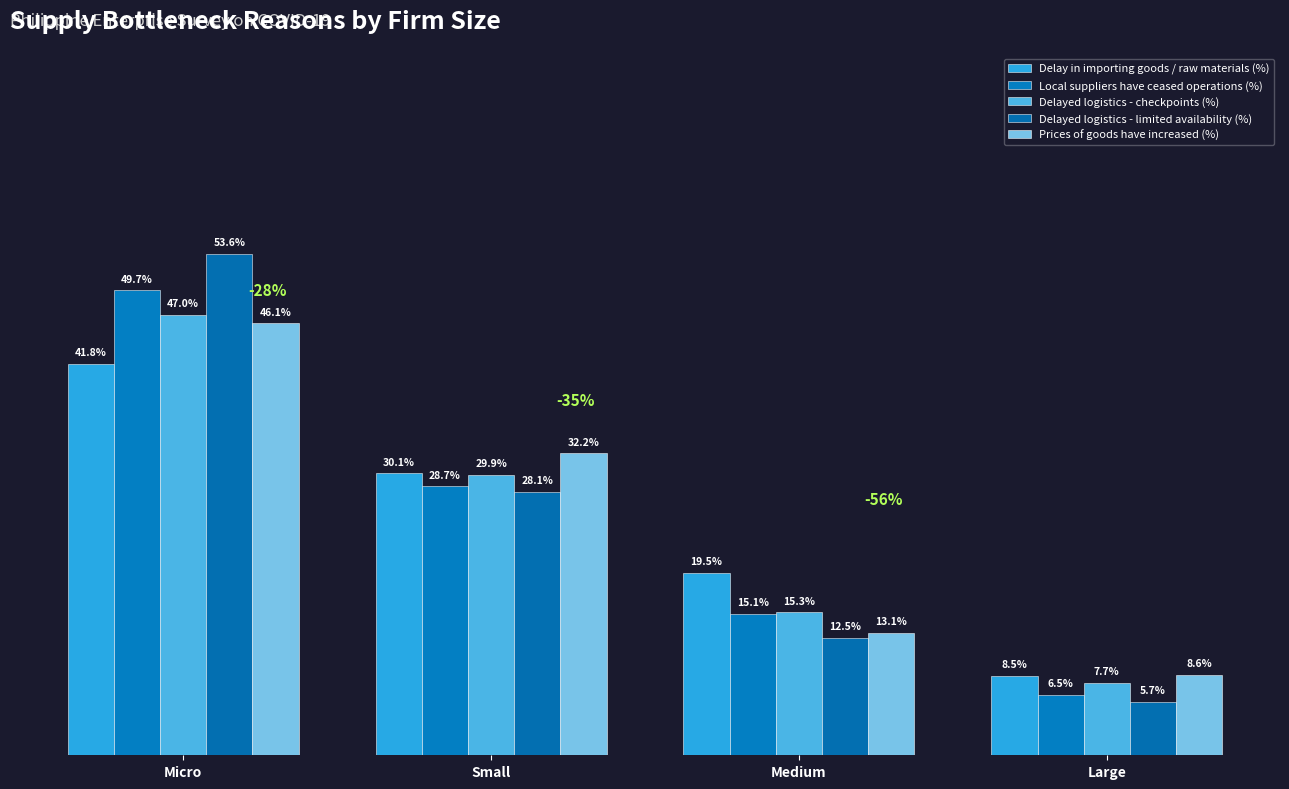

What value does the Delay in importing goods / raw materials (%) series have at Micro?

41.8